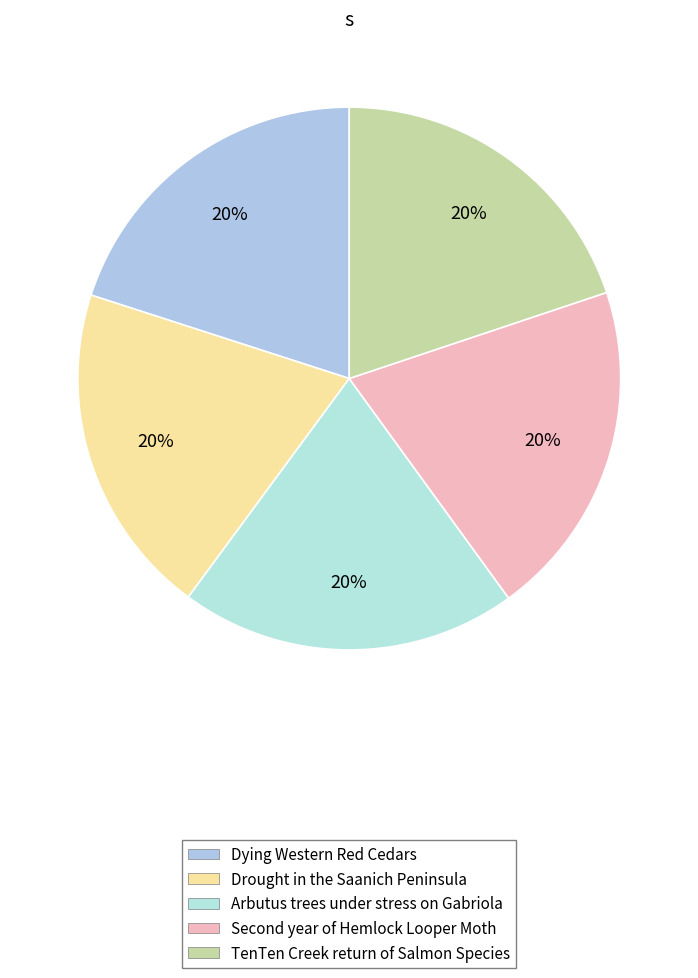

Is there any slice that represents more than half of the pie?

No